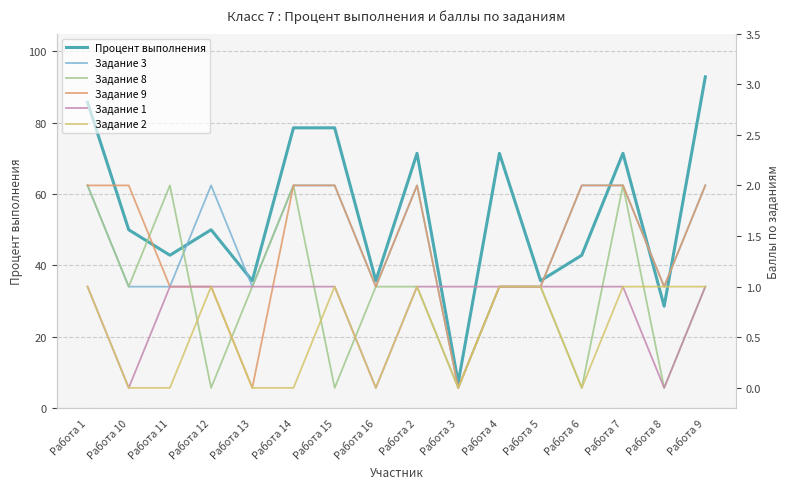

Which series has the largest total across all categories?

Процент выполнения